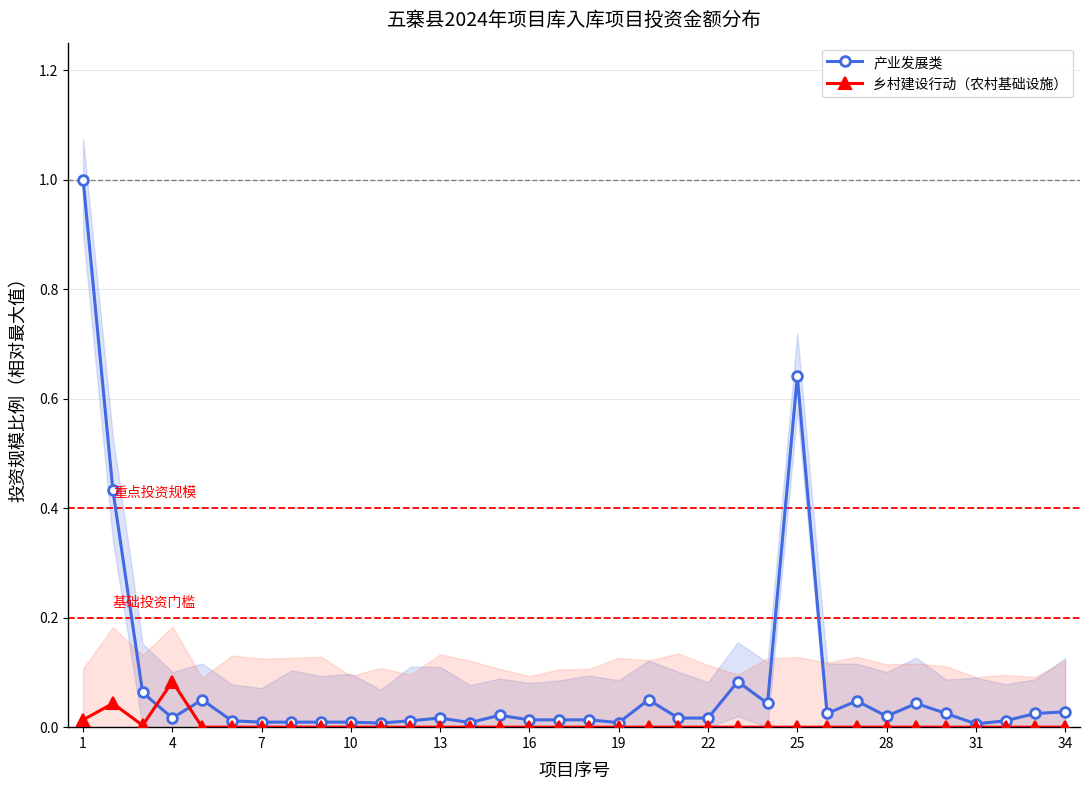

What is the value of the 产业发展类 point at the 25th from the left?

0.6